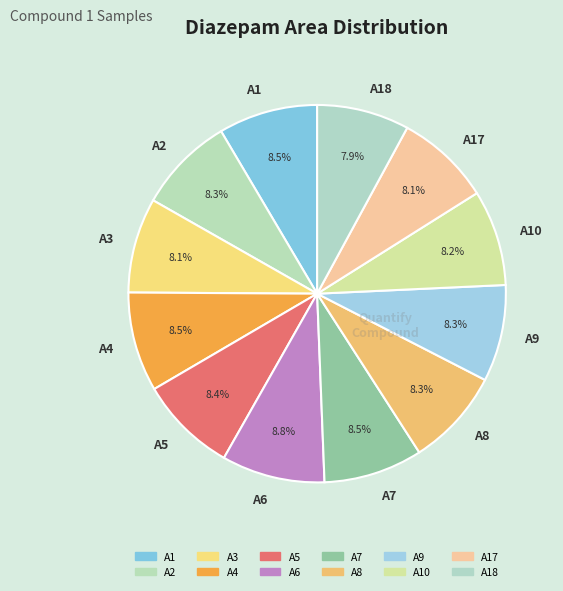

How much of the chart is everything except A3?

91.9%